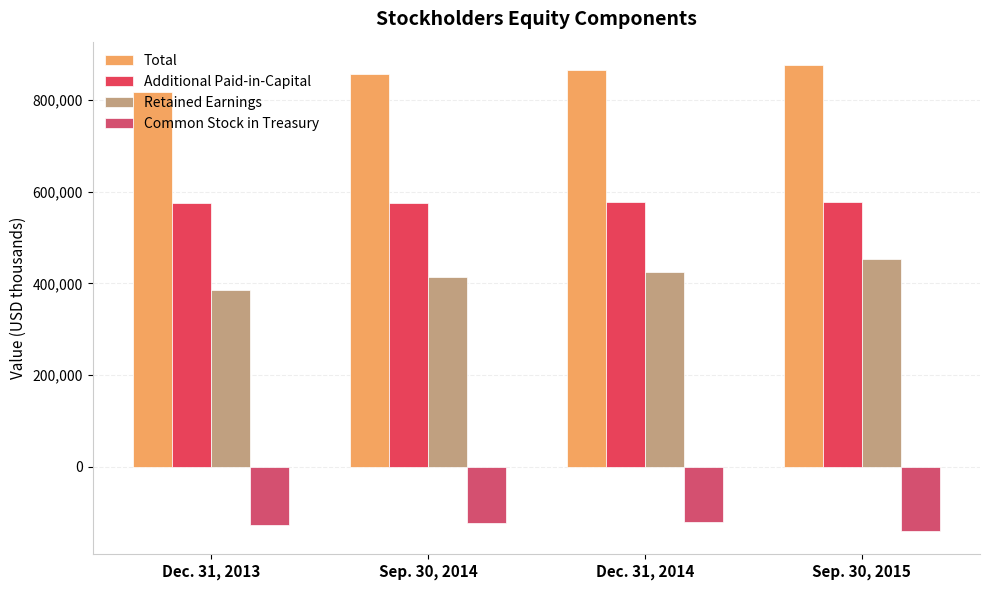

Which category has the lowest value in the Retained Earnings series?

Dec. 31, 2013